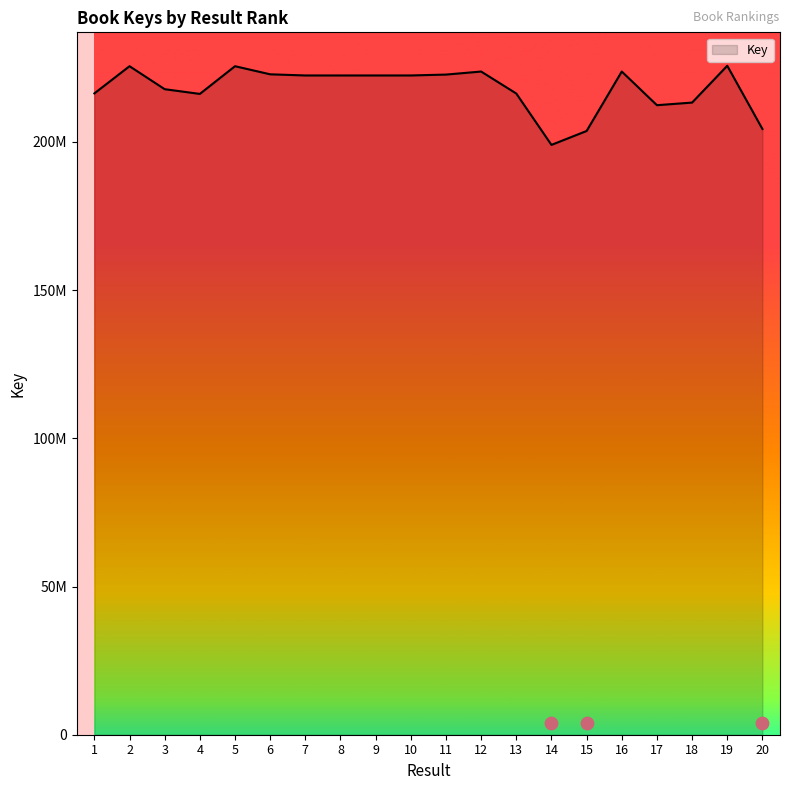

Approximately how many times larger is the value at 12 compared to 16?

1.0